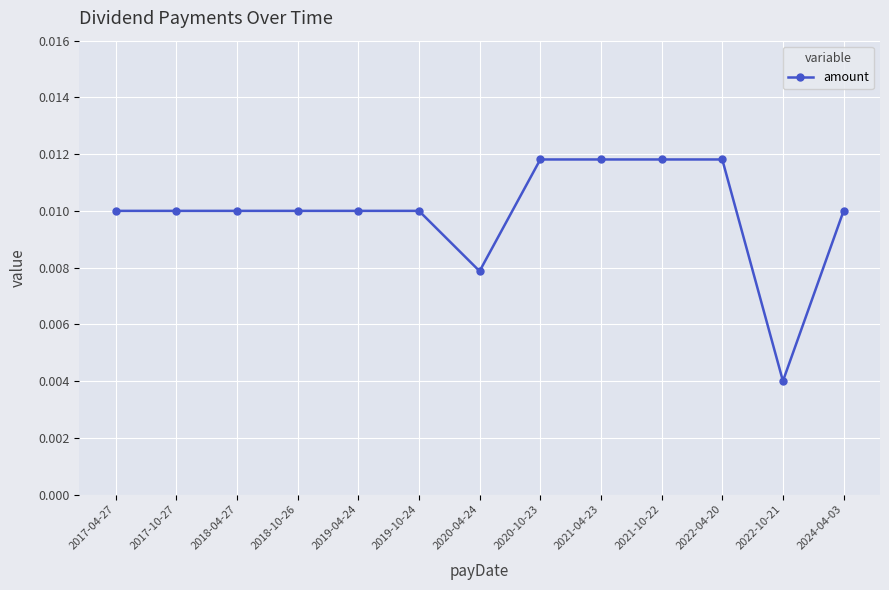

At which label is the value closest to 0?

2022-10-21